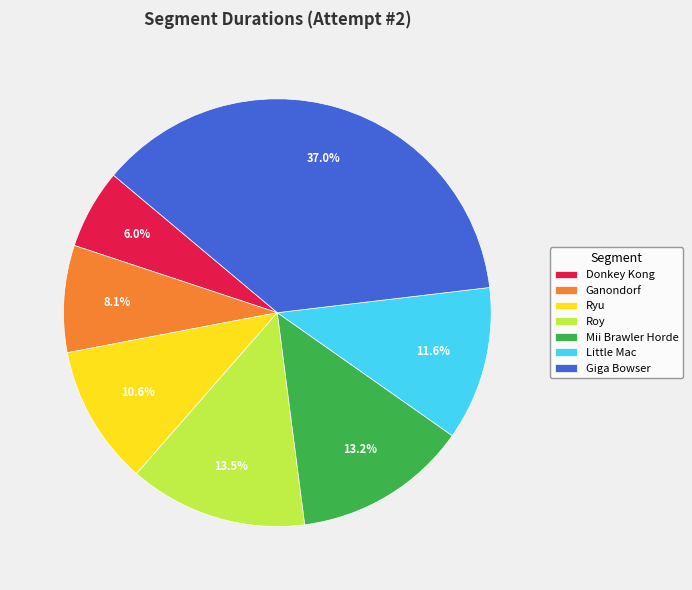

Is it true that Little Mac is 12% of the pie?

True